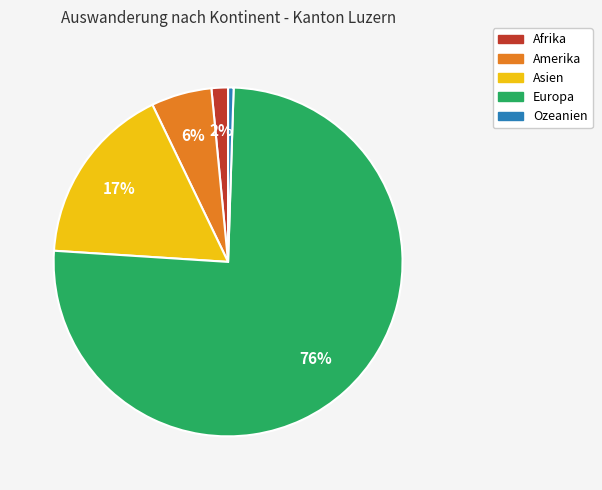

To the nearest percent, what portion does Ozeanien represent?

1%